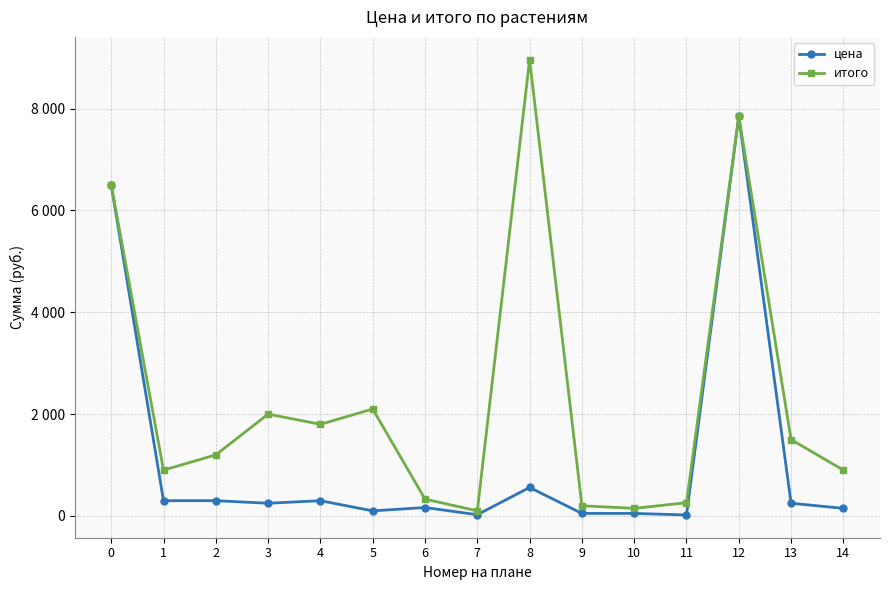

What are all the series names shown in the legend?

цена, итого